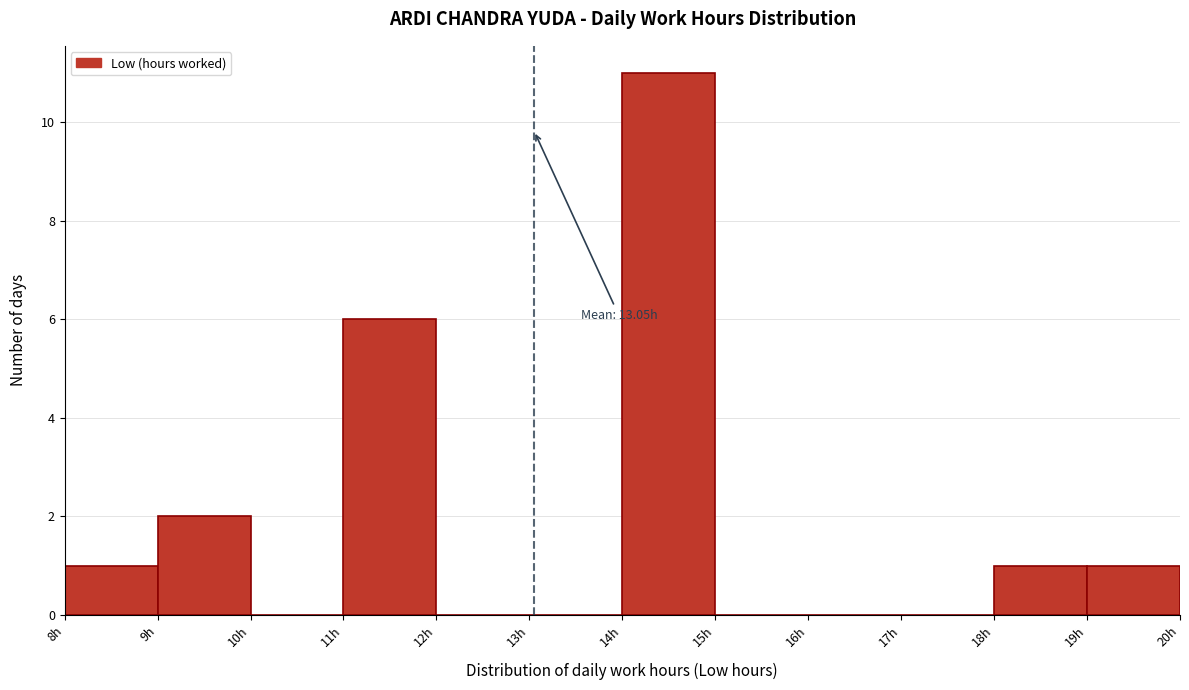

Which range on the x-axis has the tallest bar?

14 to 15